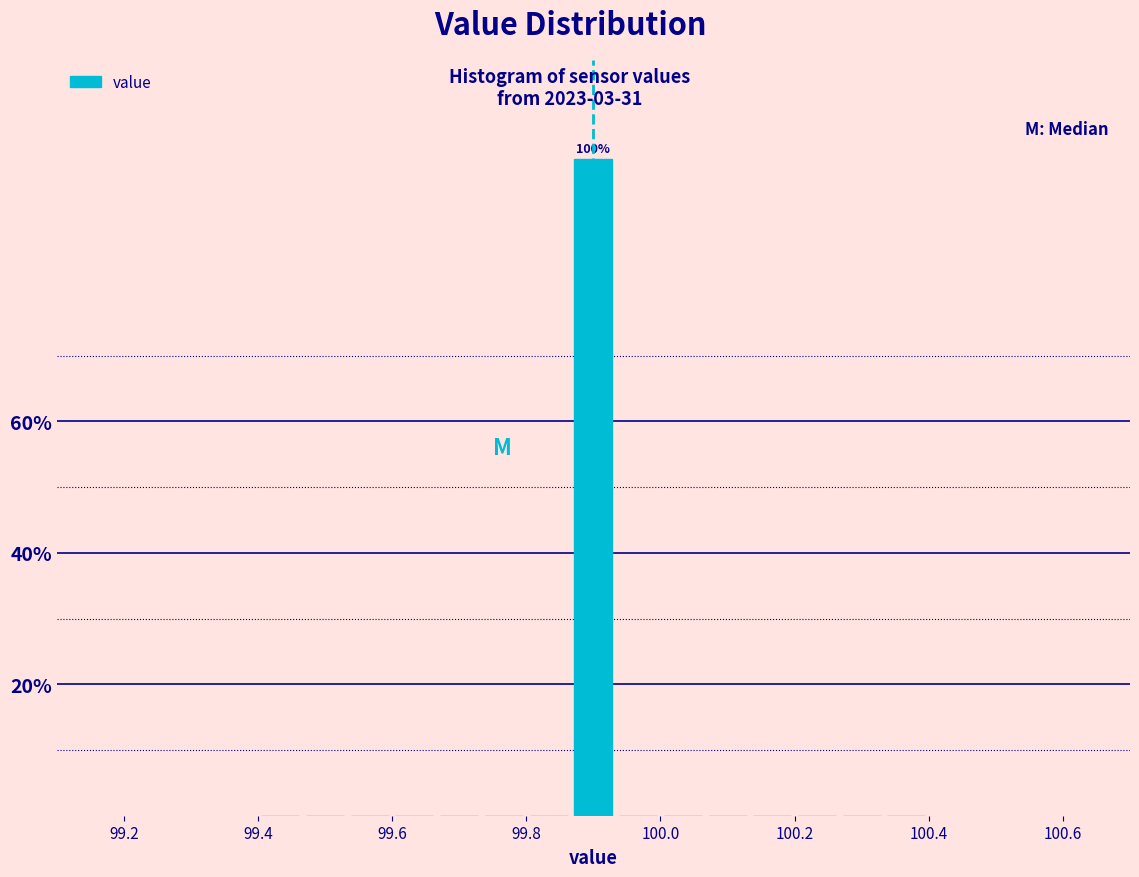

Read against the x-axis, roughly where is the centre of the tallest bar?

99.90